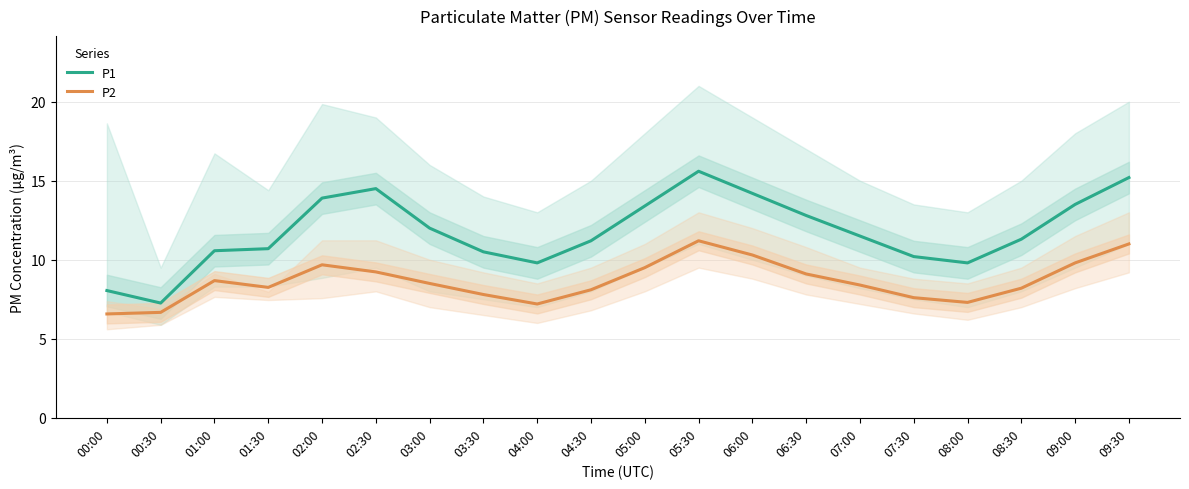

What position from the right is 05:30?

9